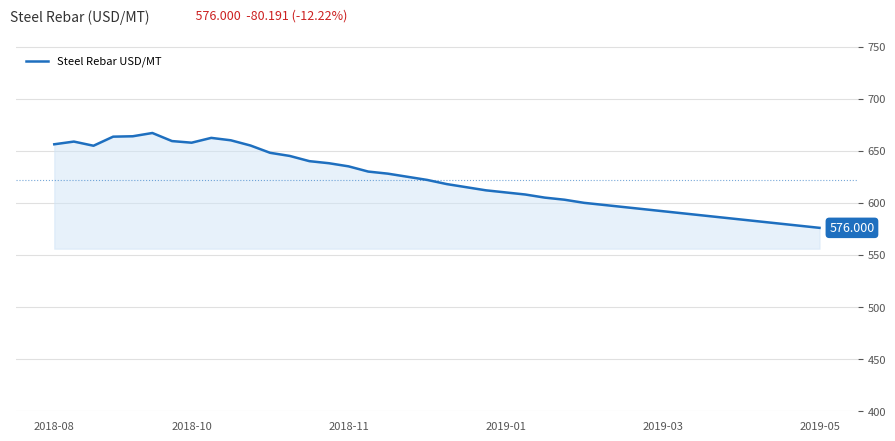

Does the chart have visible grid lines?

Yes